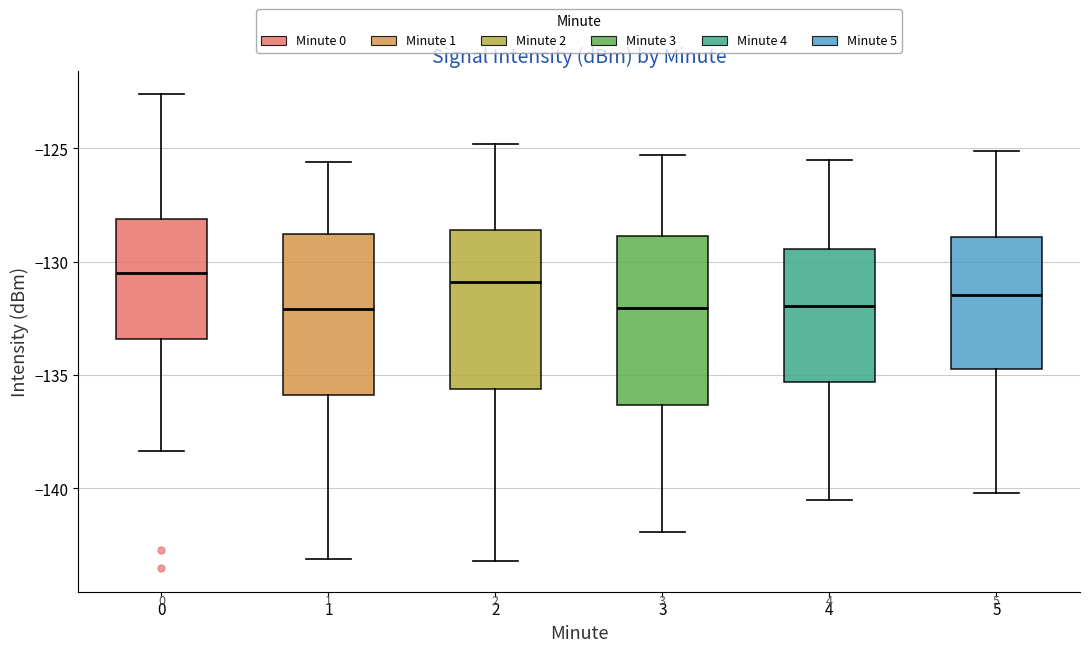

Reading left to right, transcribe this box plot: for each box, give where its median line is, the range the box spans, and where its two whiskers end, as read against the y-axis. The values are not printed on the chart, so give them approximately, as read against the axis.

0: median -130.5, box -133.5 to -128.0, whiskers -138.5 to -122.5
1: median -132.0, box -136.0 to -129.0, whiskers -143.0 to -125.5
2: median -131.0, box -135.5 to -128.5, whiskers -143.0 to -125.0
3: median -132.0, box -136.5 to -129.0, whiskers -142.0 to -125.5
4: median -132.0, box -135.5 to -129.5, whiskers -140.5 to -125.5
5: median -131.5, box -134.5 to -129.0, whiskers -140.0 to -125.0